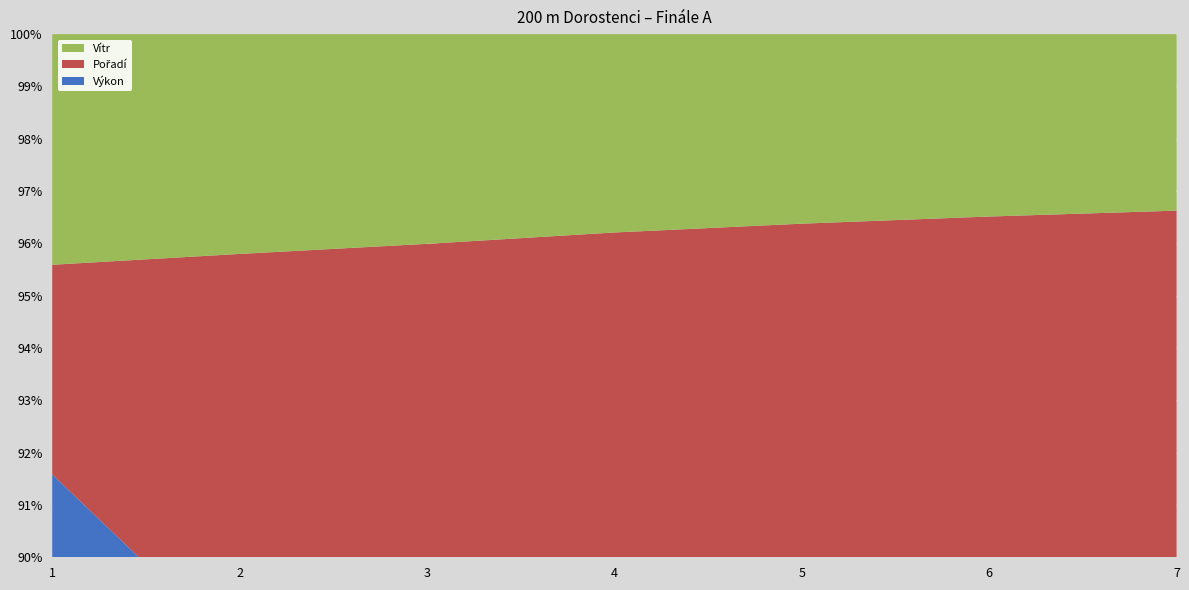

Reading left to right, what are all the values shown in this chart?

Výkon: 22.9	23.1	23.3	23.9	24.3	24.4	24.5
Pořadí: 1.0	2.0	3.0	4.0	5.0	6.0	7.0
Vítr: 1.1	1.1	1.1	1.1	1.1	1.1	1.1